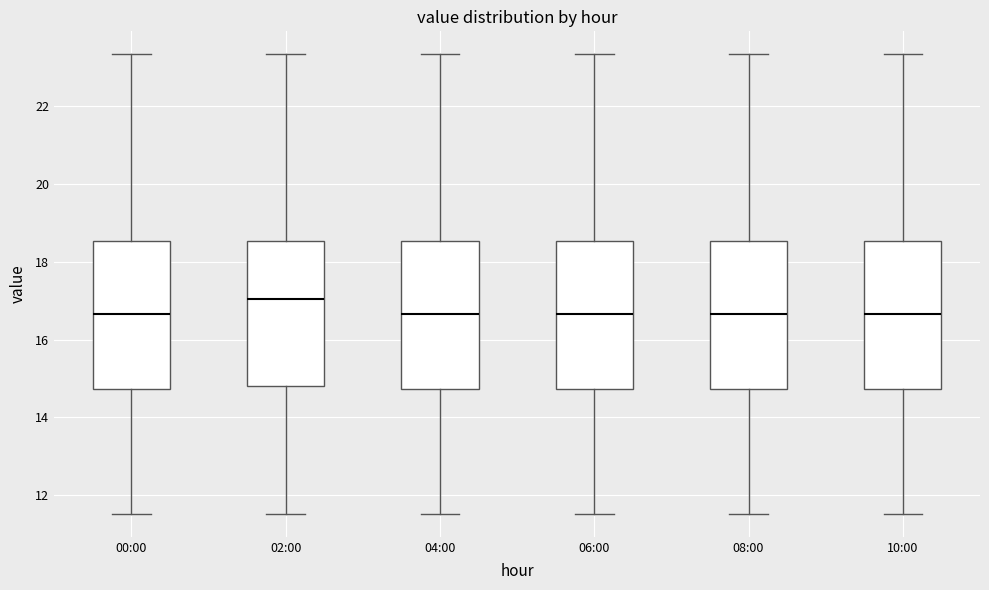

Reading left to right, read every box against the y-axis: the position of its median line, the range the box covers, and the ends of its whiskers. The values are not printed on the chart, so give them approximately, as read against the axis.

00:00: median 16.6, box 14.8 to 18.6, whiskers 11.6 to 23.4
02:00: median 17.0, box 14.8 to 18.6, whiskers 11.6 to 23.4
04:00: median 16.6, box 14.8 to 18.6, whiskers 11.6 to 23.4
06:00: median 16.6, box 14.8 to 18.6, whiskers 11.6 to 23.4
08:00: median 16.6, box 14.8 to 18.6, whiskers 11.6 to 23.4
10:00: median 16.6, box 14.8 to 18.6, whiskers 11.6 to 23.4